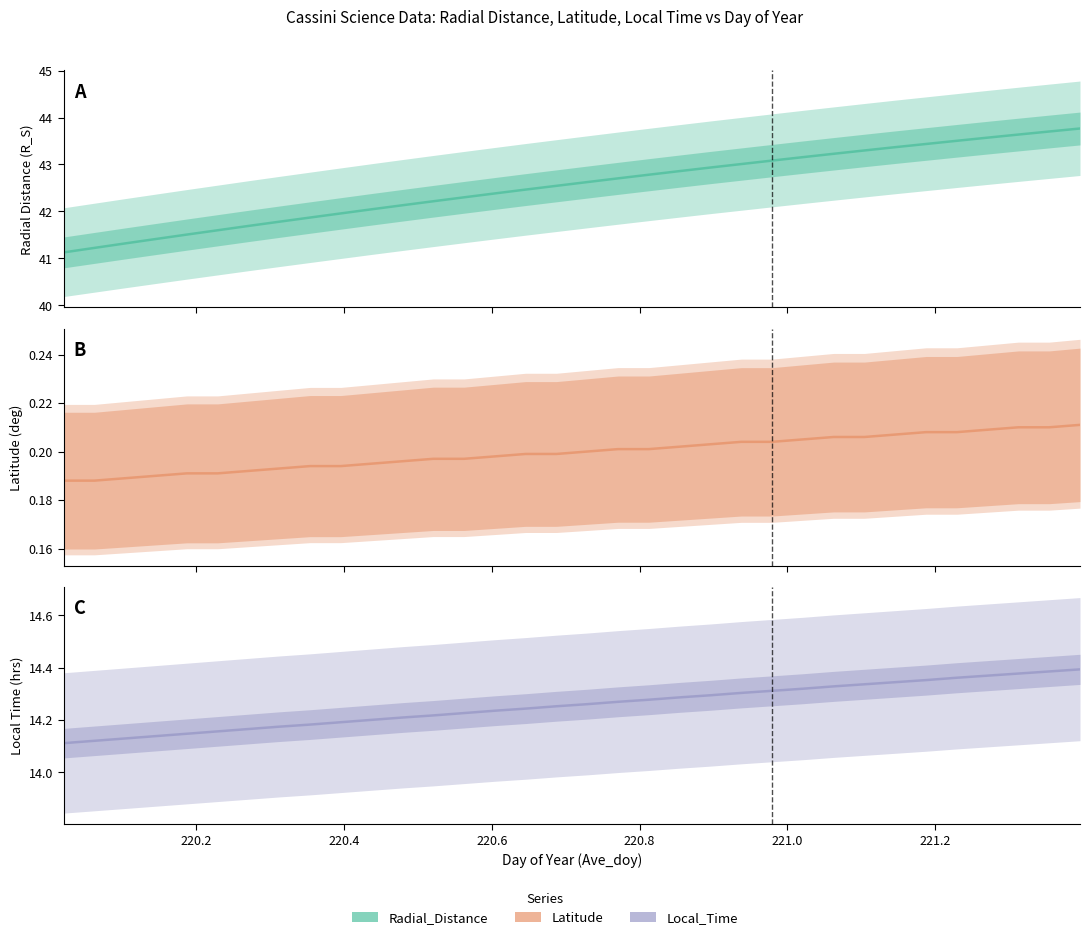

Reading left to right, extract all data points from this chart.

Radial_Distance: 220.0208=41.1	220.0625=41.2	220.1042=41.3	220.1458=41.4	220.1875=41.5	220.2292=41.6	220.2708=41.7	220.3125=41.8	220.3542=41.9	220.3958=42.0	220.4375=42.0	220.4792=42.1	220.5208=42.2	220.5625=42.3	220.6042=42.4	220.6458=42.5	220.6875=42.5	220.7292=42.6	220.7708=42.7	220.8125=42.8	220.8542=42.9	220.8958=42.9	220.9375=43.0	220.9792=43.1	221.0208=43.2	221.0625=43.2	221.1042=43.3	221.1458=43.4	221.1875=43.4	221.2292=43.5	221.2708=43.6	221.3125=43.6	221.3542=43.7	221.3958=43.8
Latitude: 220.0208=0.2	220.0625=0.2	220.1042=0.2	220.1458=0.2	220.1875=0.2	220.2292=0.2	220.2708=0.2	220.3125=0.2	220.3542=0.2	220.3958=0.2	220.4375=0.2	220.4792=0.2	220.5208=0.2	220.5625=0.2	220.6042=0.2	220.6458=0.2	220.6875=0.2	220.7292=0.2	220.7708=0.2	220.8125=0.2	220.8542=0.2	220.8958=0.2	220.9375=0.2	220.9792=0.2	221.0208=0.2	221.0625=0.2	221.1042=0.2	221.1458=0.2	221.1875=0.2	221.2292=0.2	221.2708=0.2	221.3125=0.2	221.3542=0.2	221.3958=0.2
Local_Time: 220.0208=14.1	220.0625=14.1	220.1042=14.1	220.1458=14.1	220.1875=14.1	220.2292=14.2	220.2708=14.2	220.3125=14.2	220.3542=14.2	220.3958=14.2	220.4375=14.2	220.4792=14.2	220.5208=14.2	220.5625=14.2	220.6042=14.2	220.6458=14.2	220.6875=14.3	220.7292=14.3	220.7708=14.3	220.8125=14.3	220.8542=14.3	220.8958=14.3	220.9375=14.3	220.9792=14.3	221.0208=14.3	221.0625=14.3	221.1042=14.3	221.1458=14.3	221.1875=14.4	221.2292=14.4	221.2708=14.4	221.3125=14.4	221.3542=14.4	221.3958=14.4